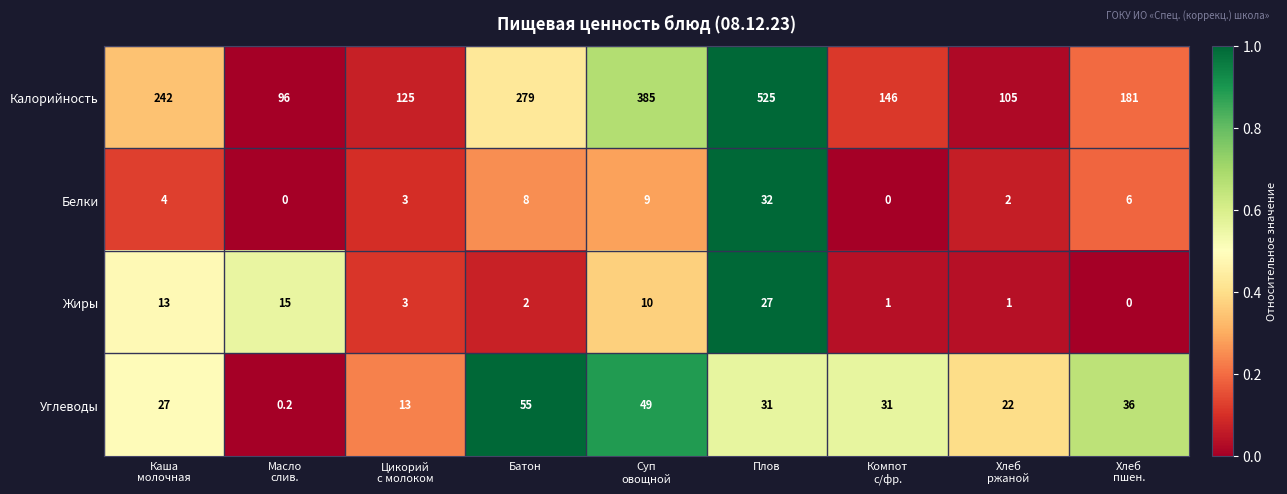

At which category is the sum across all series the highest?

Плов